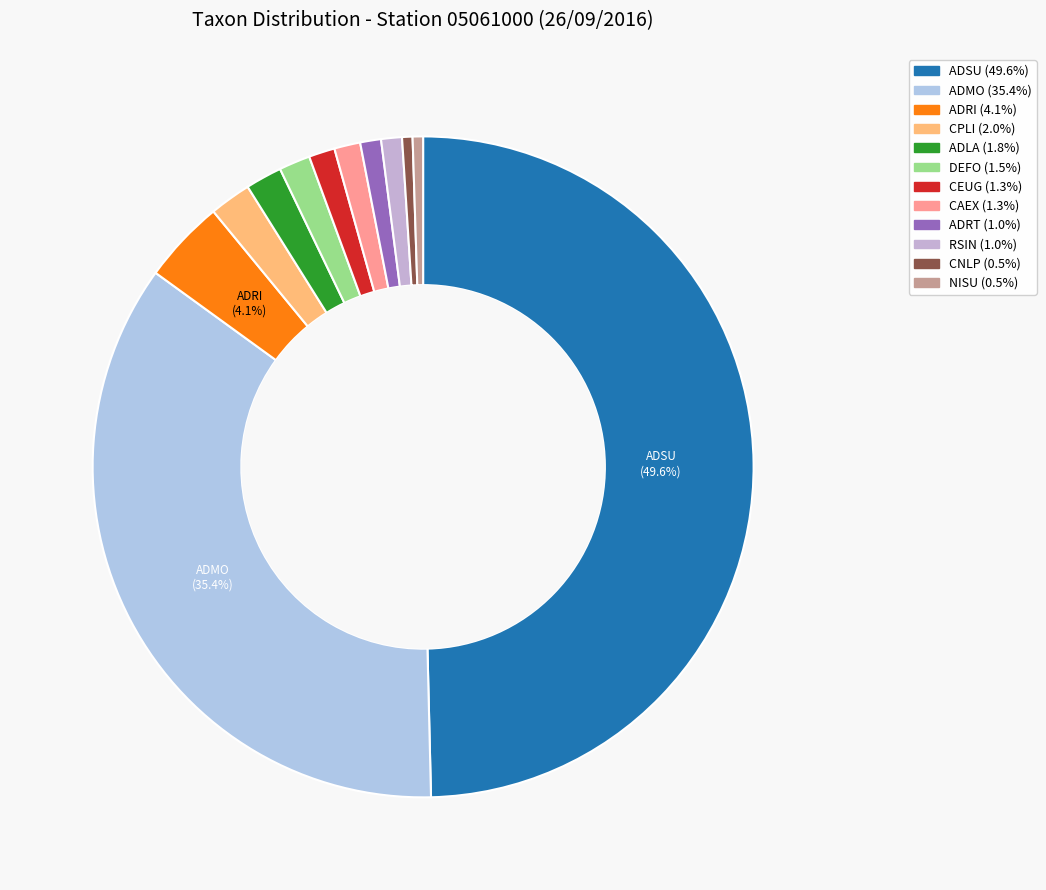

What percentage do CEUG and CNLP together represent?

1.8%